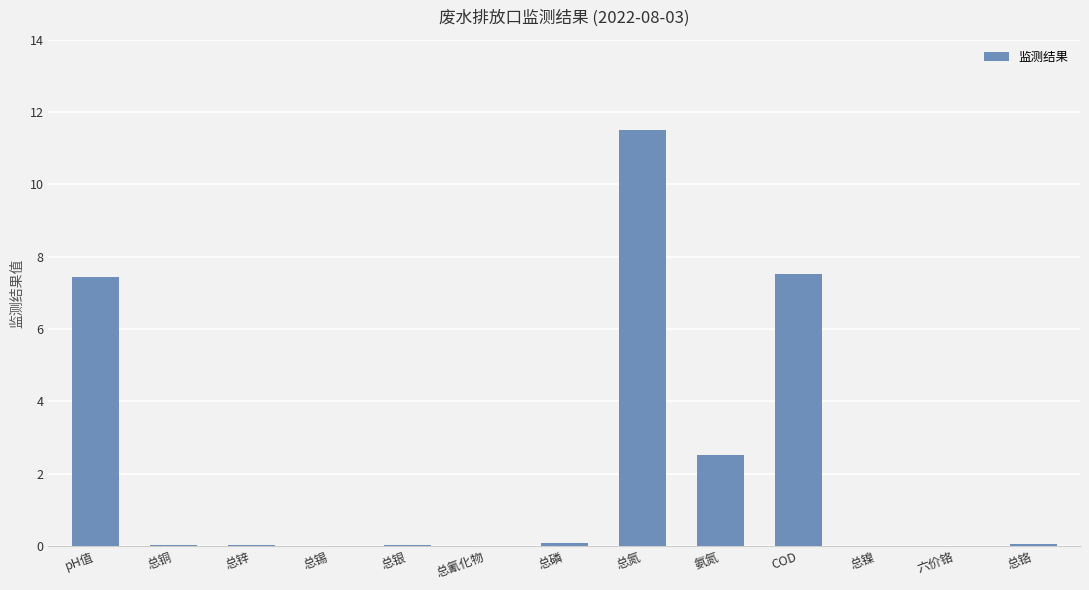

Count the number of data series in this chart.

1